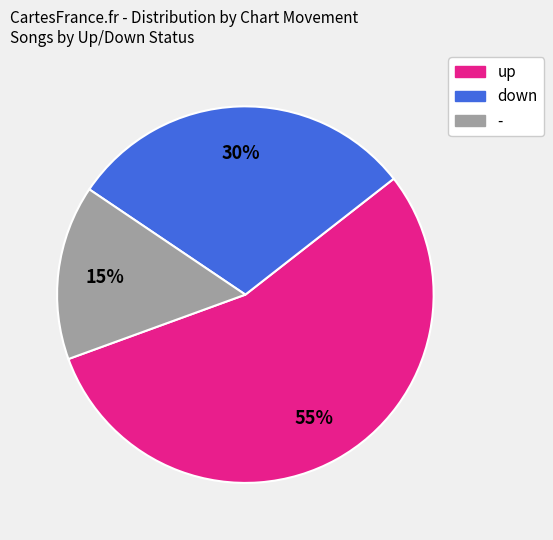

What percentage is the - slice, to the nearest percent?

15%